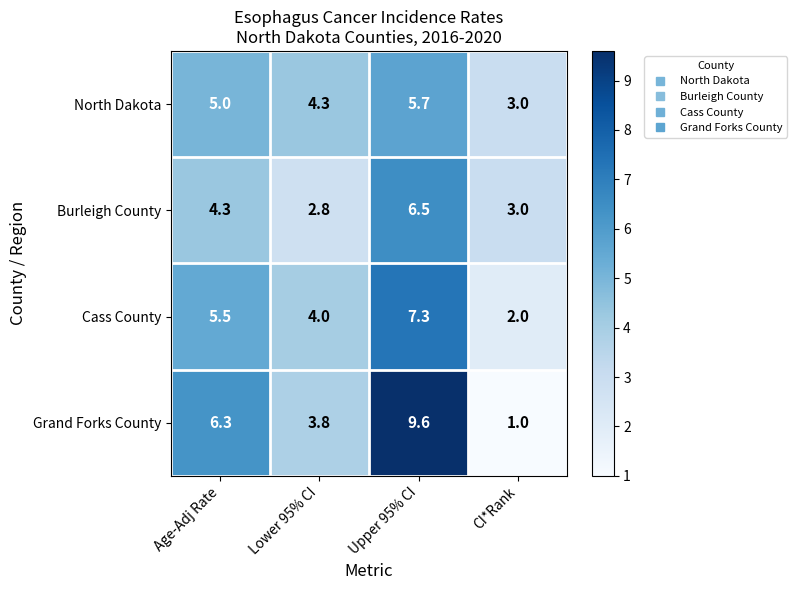

What is the greatest value displayed?

9.6